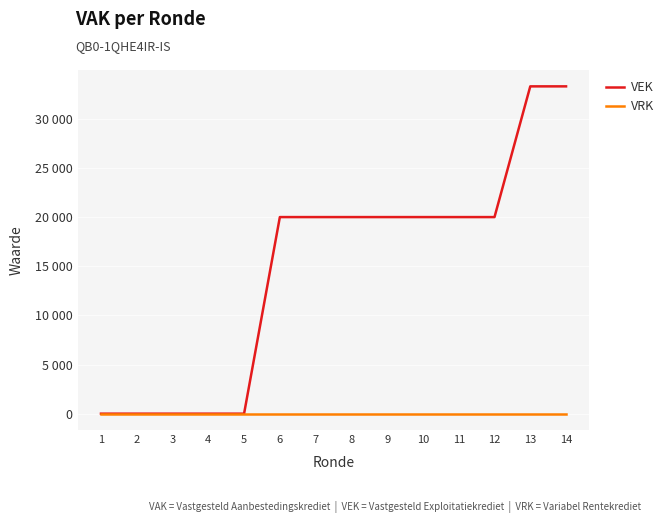

The value of VEK at 10 is 20000. True or false?

True